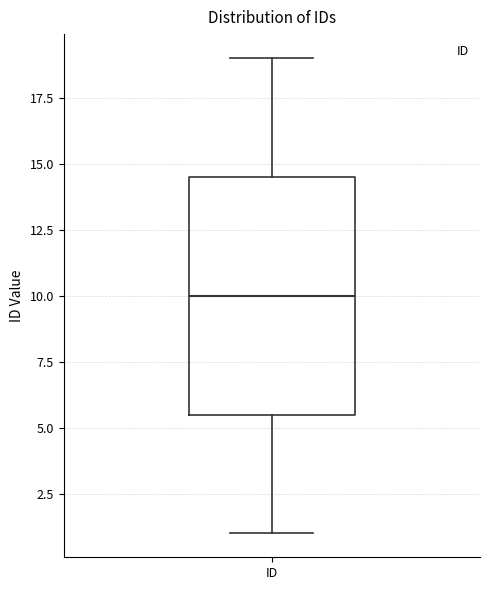

Transcribe this box plot: give where the median line is, the range the box spans, and where the two whiskers end, as read against the y-axis. The values are not printed on the chart, so give them approximately, as read against the axis.

median 10.0, box 5.5 to 14.5, whiskers 1.0 to 19.0